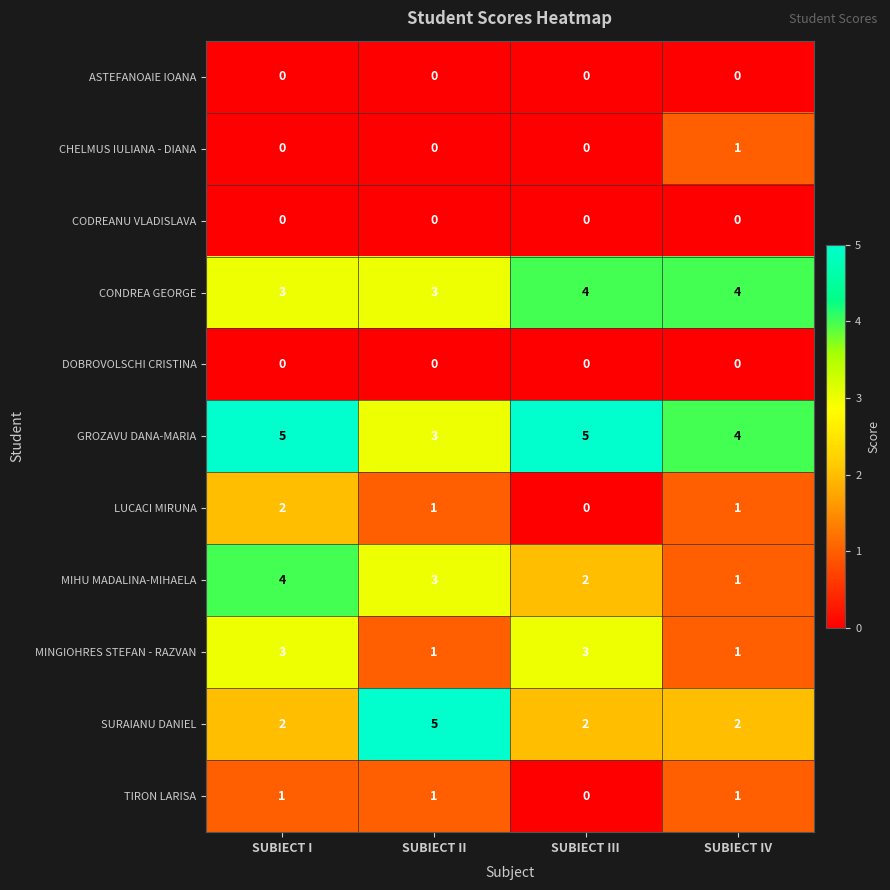

What is the sum of all TIRON LARISA values?

3